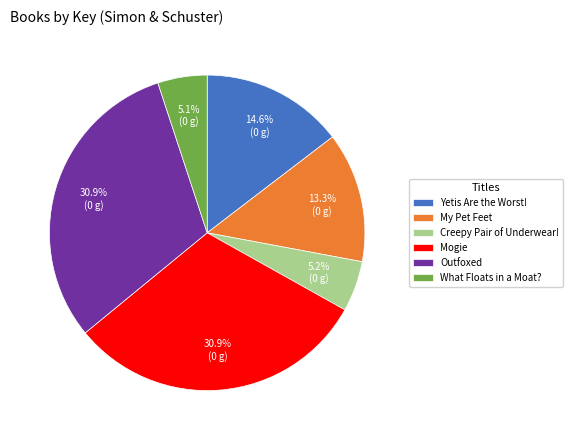

Is Creepy Pair of Underwear! the majority of the pie?

No